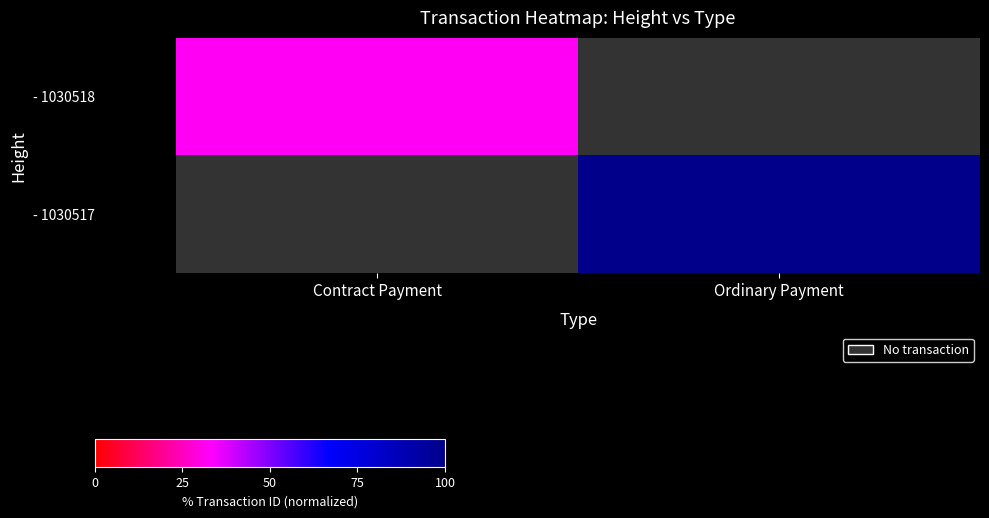

Is it true that - 1030517 equals 147.9 at Ordinary Payment?

False